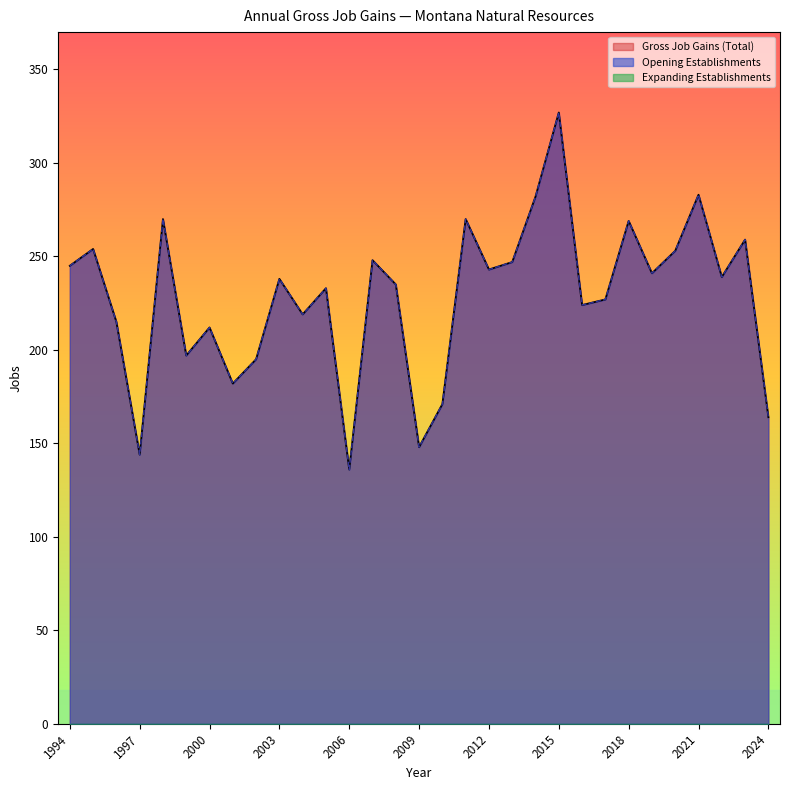

How many interior local peaks does the Opening Establishments series have?

11